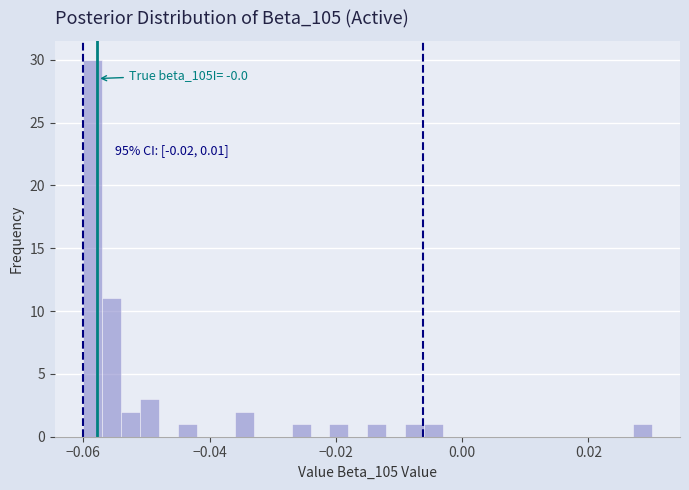

Around what value on the x-axis is the tallest bar? Give the approximate position of its centre, as read against the axis.

-0.058